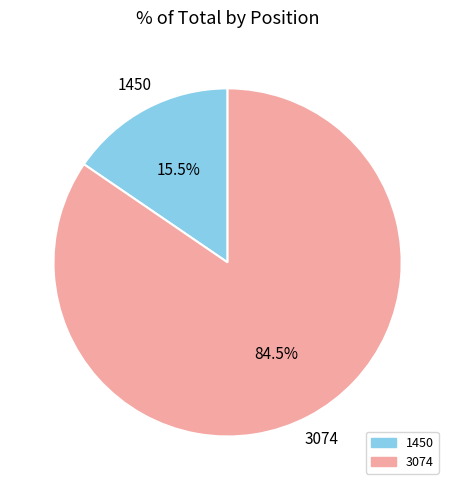

Count the number of slices in the pie.

2